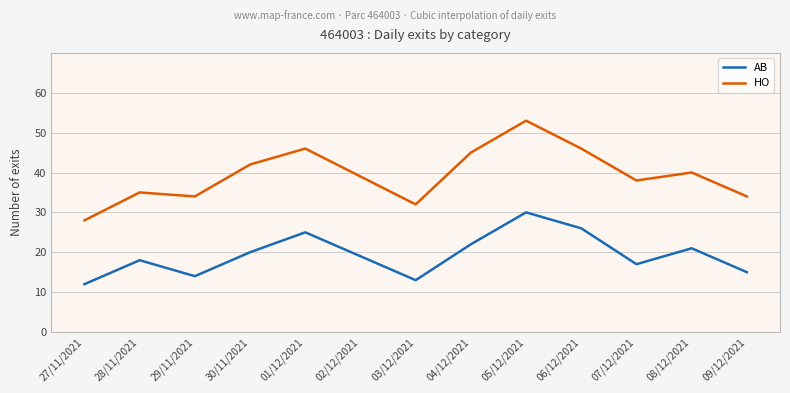

The HO series shows 28 at 27/11/2021. True or false?

True